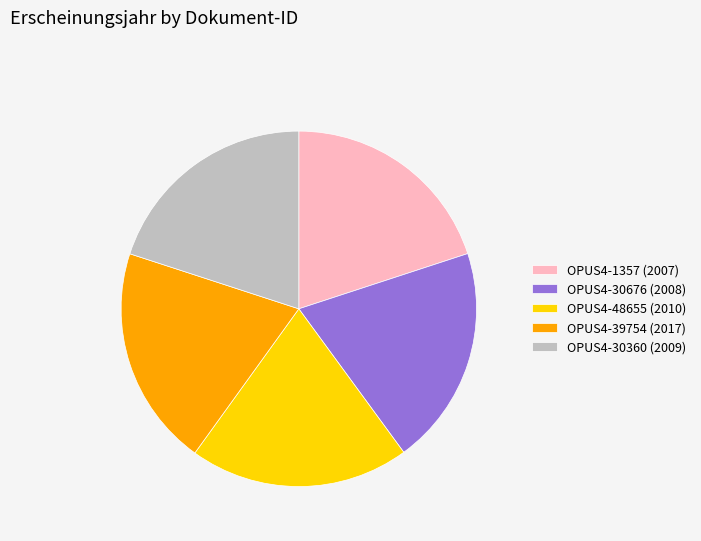

Combined, do OPUS4-30360 (2009) and OPUS4-39754 (2017) account for over 50%?

No